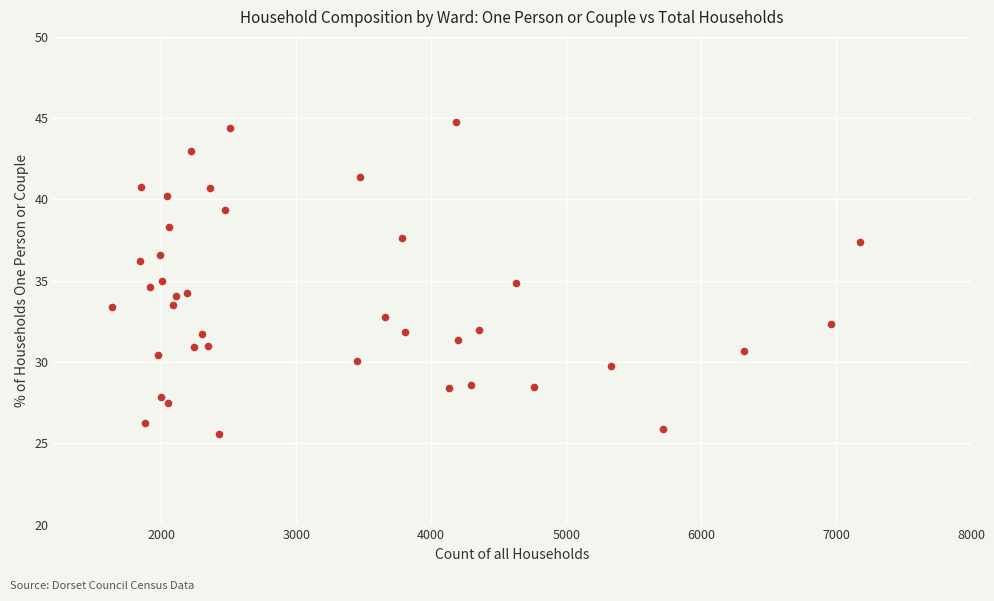

What is the range of Y values (max minus min)?

19.2